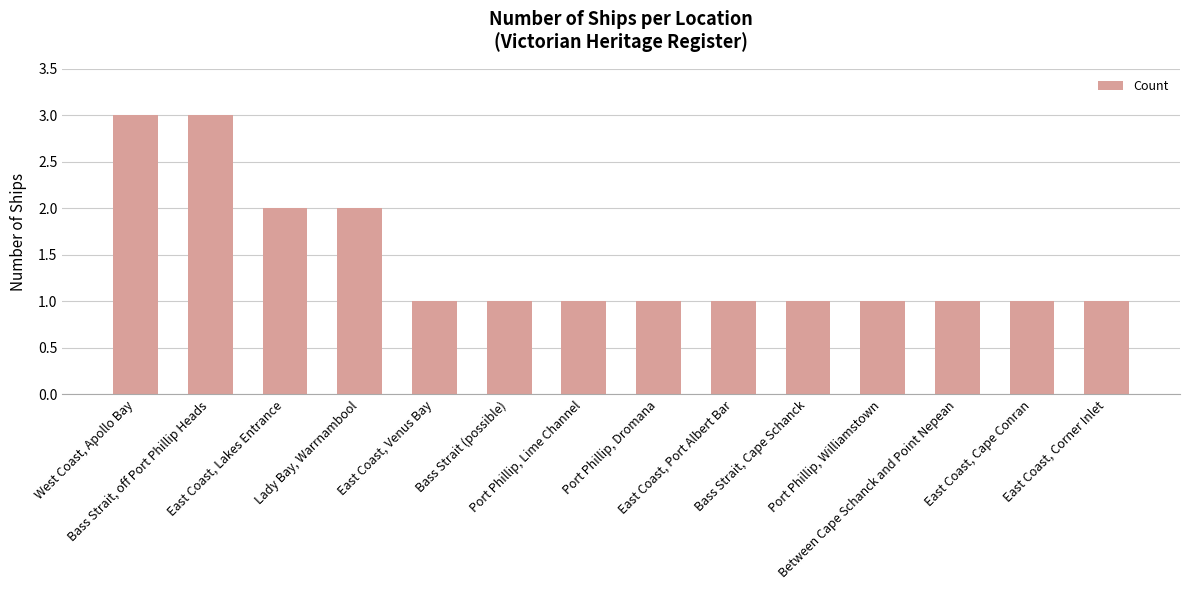

How many values are between 1 and 2?

12